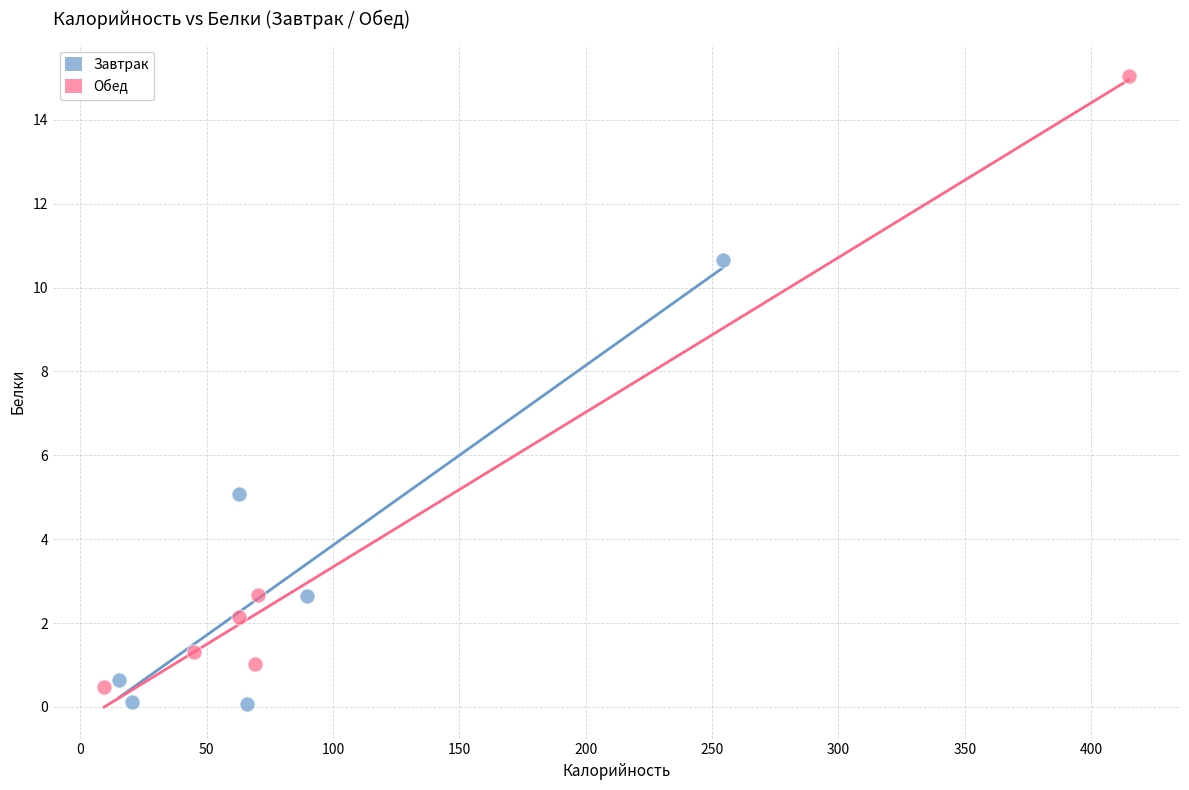

What are all the series names shown in the legend?

Завтрак, Обед